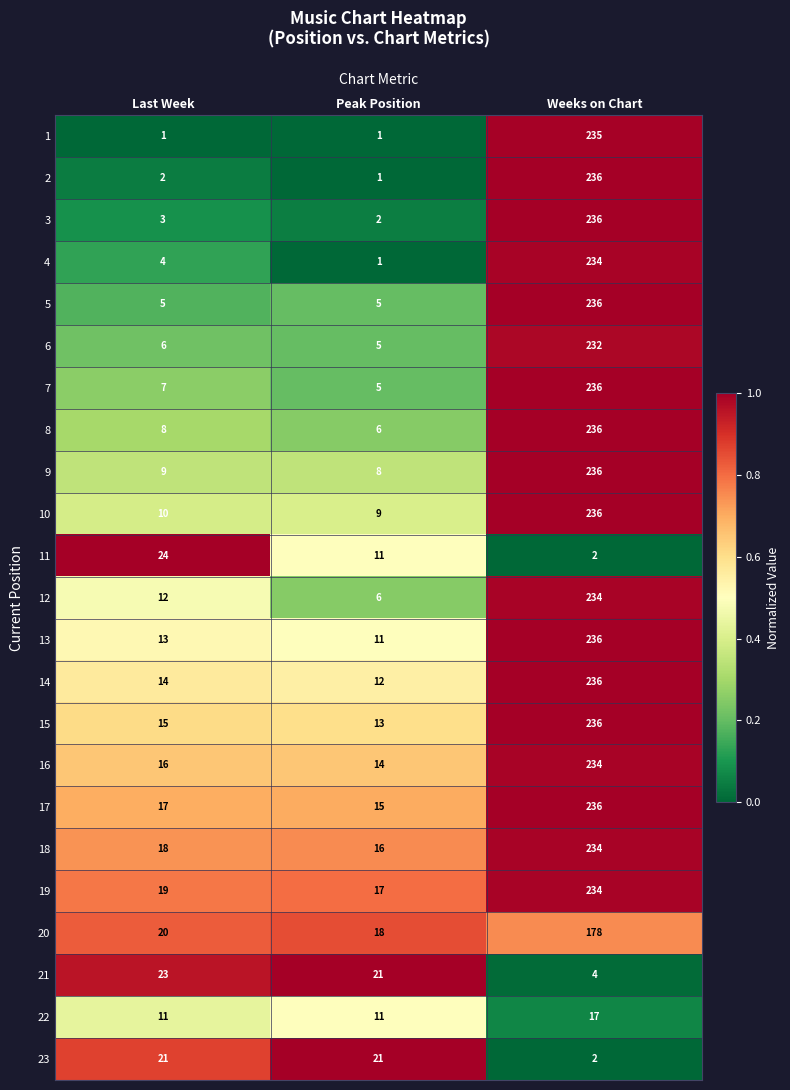

True or false: 22 has a value of 17 at Weeks on Chart.

True